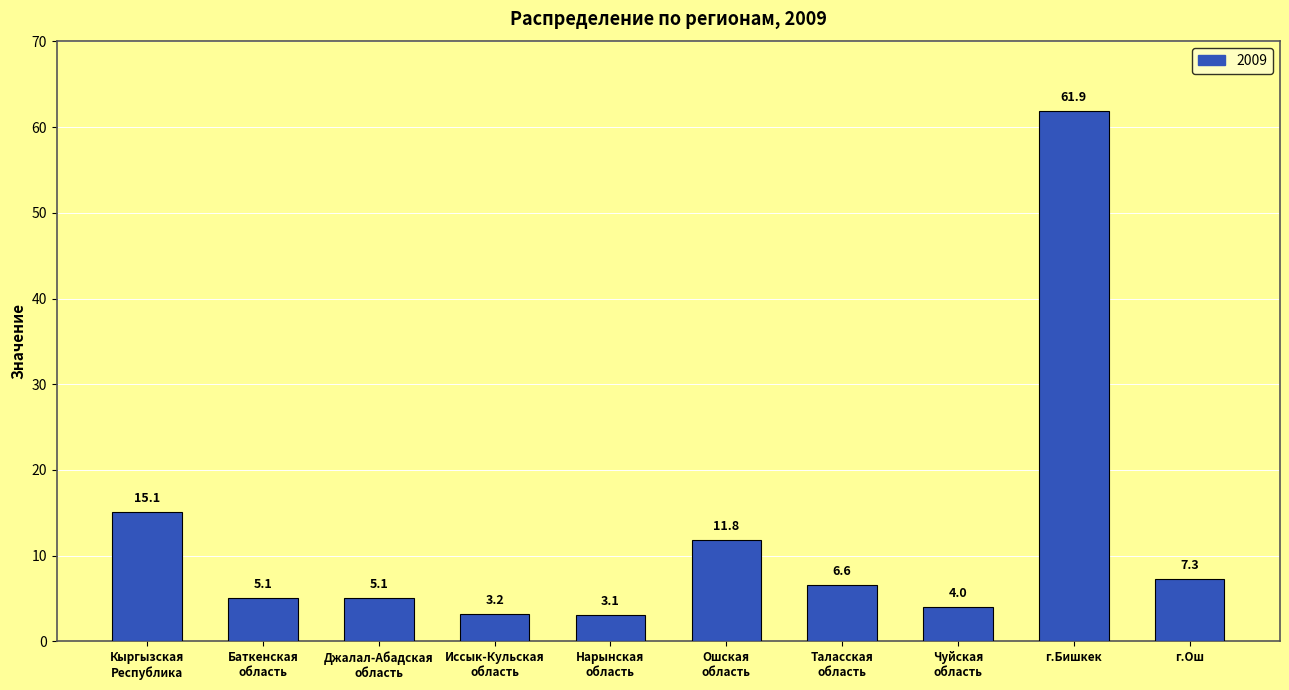

What is the minimum value shown in the chart?

3.1